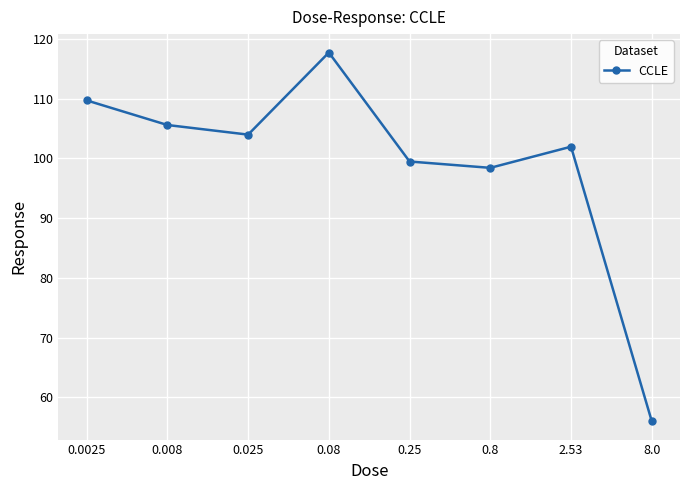

Where does the data first go above 103?

0.0025